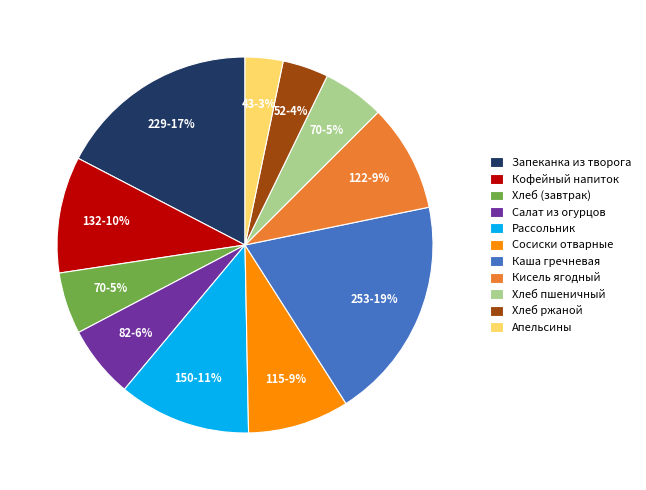

Do Салат из огурцов and Кофейный напиток together represent more than half of the pie?

No